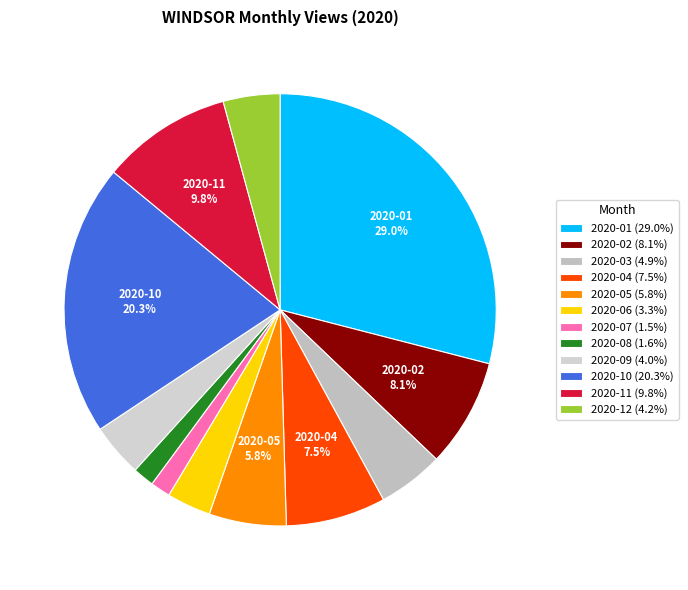

Rank the categories by value from highest to lowest.

2020-01, 2020-10, 2020-11, 2020-02, 2020-04, 2020-05, 2020-03, 2020-12, 2020-09, 2020-06, 2020-08, 2020-07